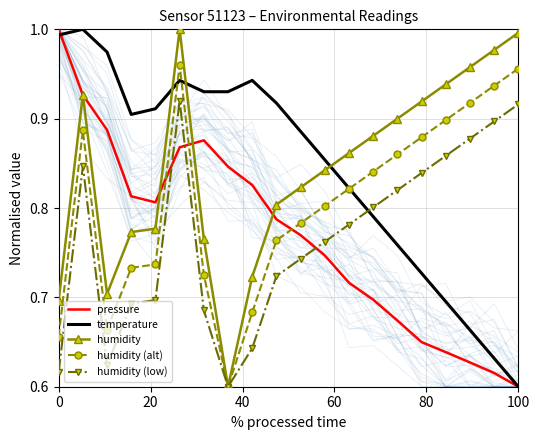

Where is temperature nearest to the value 0?

100